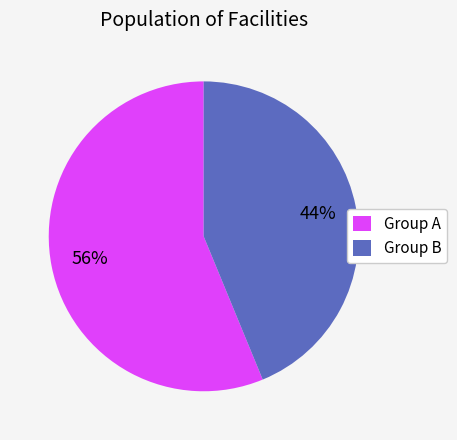

Does any single category account for the majority?

Yes